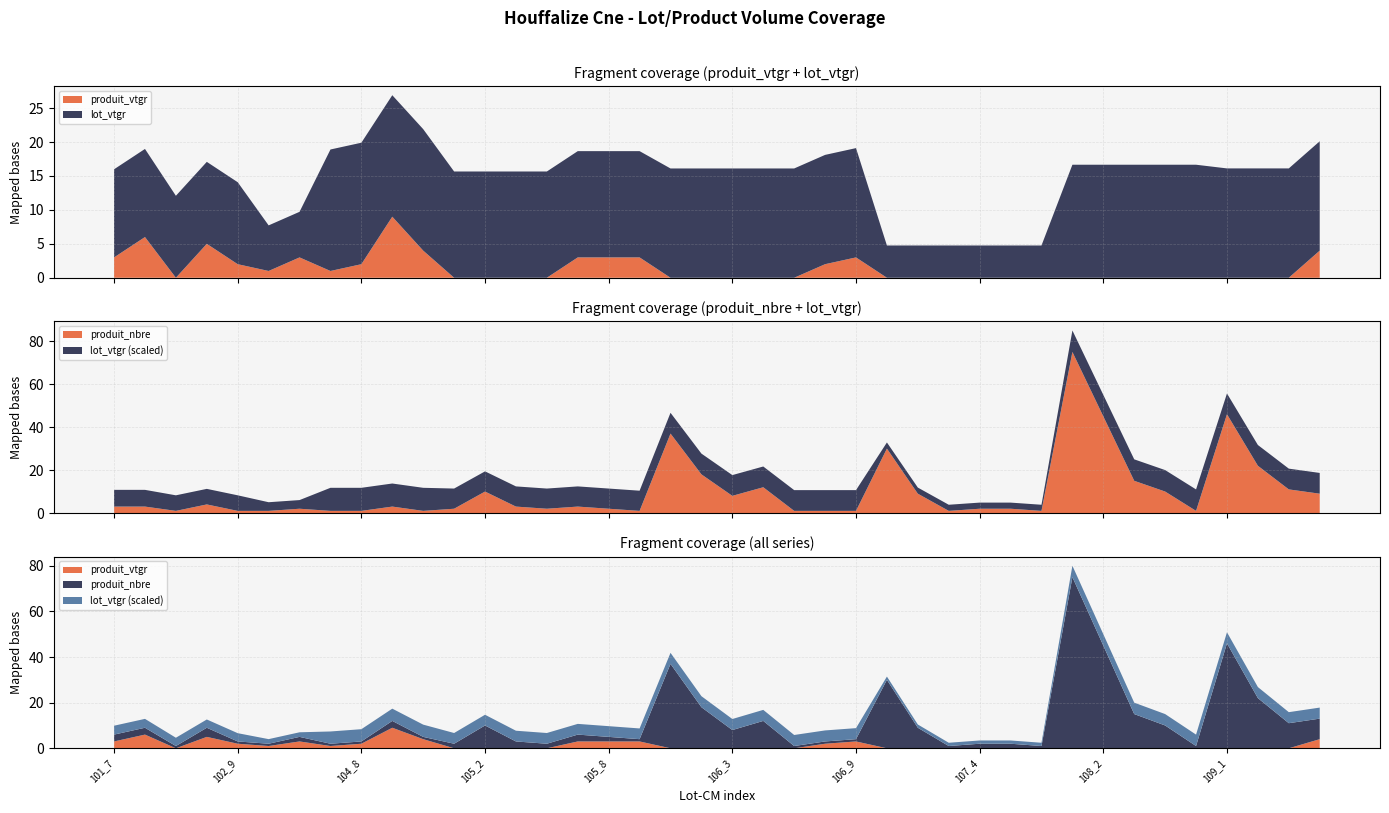

Reading right to left, extract all data points from this chart.

produit_vtgr: 109_4=4.0	109_3=0.0	109_2=0.0	109_1=0.0	108_5=0.0	108_4=0.0	108_3=0.0	108_2=0.0	108_1=0.0	107_6=0.0	107_5=0.0	107_4=0.0	107_3=0.0	107_2=0.0	107_1=0.0	106_9=3.0	106_8=2.0	106_5=0.0	106_4=0.0	106_3=0.0	106_2=0.0	106_1=0.0	105_9=3.0	105_8=3.0	105_7=3.0	105_4=0.0	105_3=0.0	105_2=0.0	105_1=0.0	104_G=4.0	104_9=9.0	104_8=2.0	104_7=1.0	103_8=3.0	103_7=1.0	102_9=2.0	102_7=5.0	102_6=0.0	101_8=6.0	101_7=3.0
lot_vtgr: 109_4=16.1	109_3=16.1	109_2=16.1	109_1=16.1	108_5=16.7	108_4=16.7	108_3=16.7	108_2=16.7	108_1=16.7	107_6=4.8	107_5=4.8	107_4=4.8	107_3=4.8	107_2=4.8	107_1=4.8	106_9=16.1	106_8=16.1	106_5=16.1	106_4=16.1	106_3=16.1	106_2=16.1	106_1=16.1	105_9=15.7	105_8=15.7	105_7=15.7	105_4=15.7	105_3=15.7	105_2=15.7	105_1=15.7	104_G=17.9	104_9=17.9	104_8=17.9	104_7=17.9	103_8=6.7	103_7=6.7	102_9=12.1	102_7=12.1	102_6=12.1	101_8=13.0	101_7=13.0
produit_nbre: 109_4=9.0	109_3=11.0	109_2=22.0	109_1=46.0	108_5=1.0	108_4=10.0	108_3=15.0	108_2=45.0	108_1=75.0	107_6=1.0	107_5=2.0	107_4=2.0	107_3=1.0	107_2=9.0	107_1=30.0	106_9=1.0	106_8=1.0	106_5=1.0	106_4=12.0	106_3=8.0	106_2=18.0	106_1=37.0	105_9=1.0	105_8=2.0	105_7=3.0	105_4=2.0	105_3=3.0	105_2=10.0	105_1=2.0	104_G=1.0	104_9=3.0	104_8=1.0	104_7=1.0	103_8=2.0	103_7=1.0	102_9=1.0	102_7=4.0	102_6=1.0	101_8=3.0	101_7=3.0